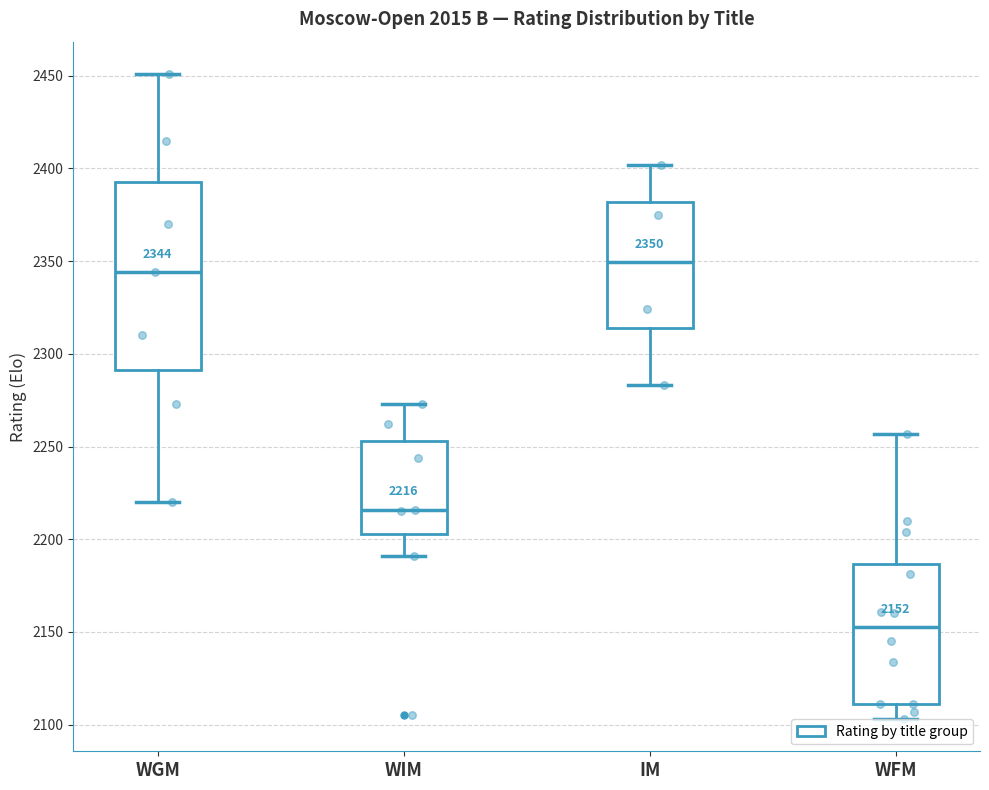

Comparing the boxes themselves (not the whiskers), which one is the tallest?

WGM